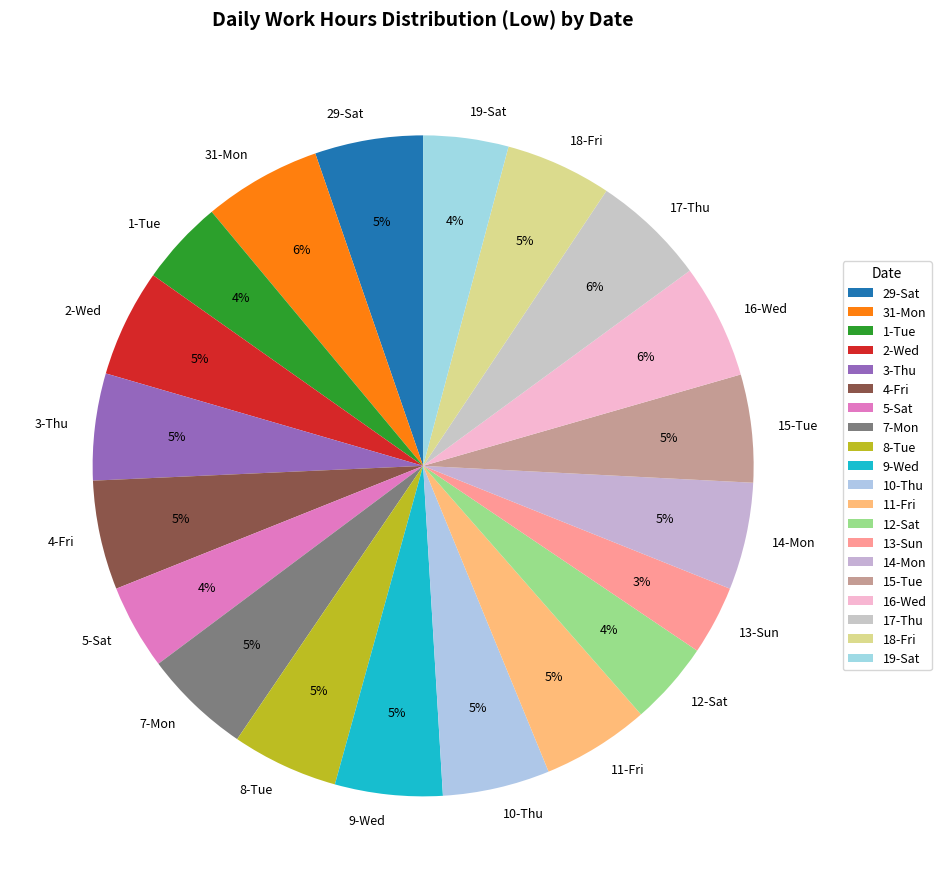

To the nearest percent, what is the difference between the 4-Fri and 5-Sat slice percentages?

1%